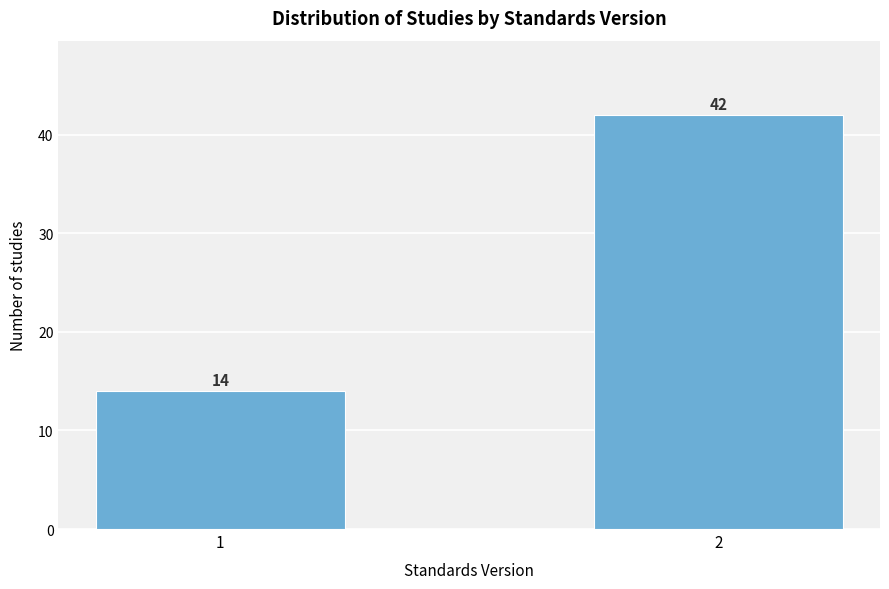

Reading left to right, extract all data points from this chart.

1=14	2=42